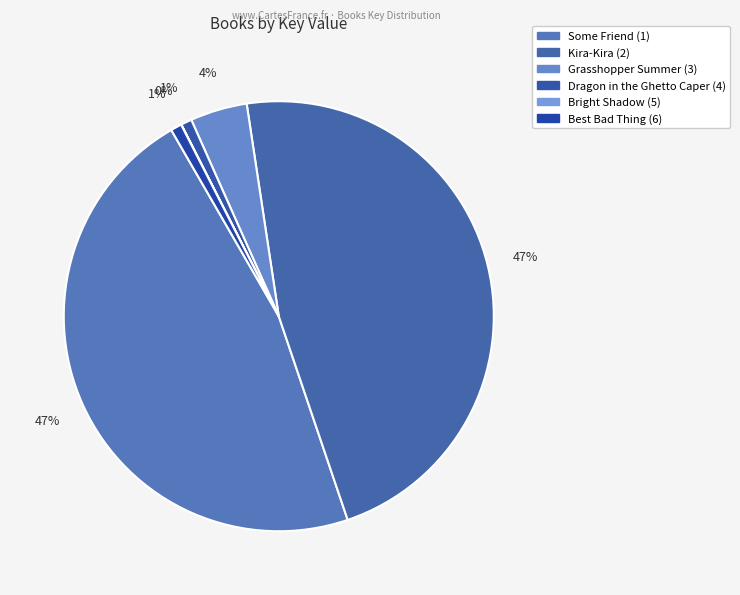

To the nearest percent, what is the average slice percentage?

17%